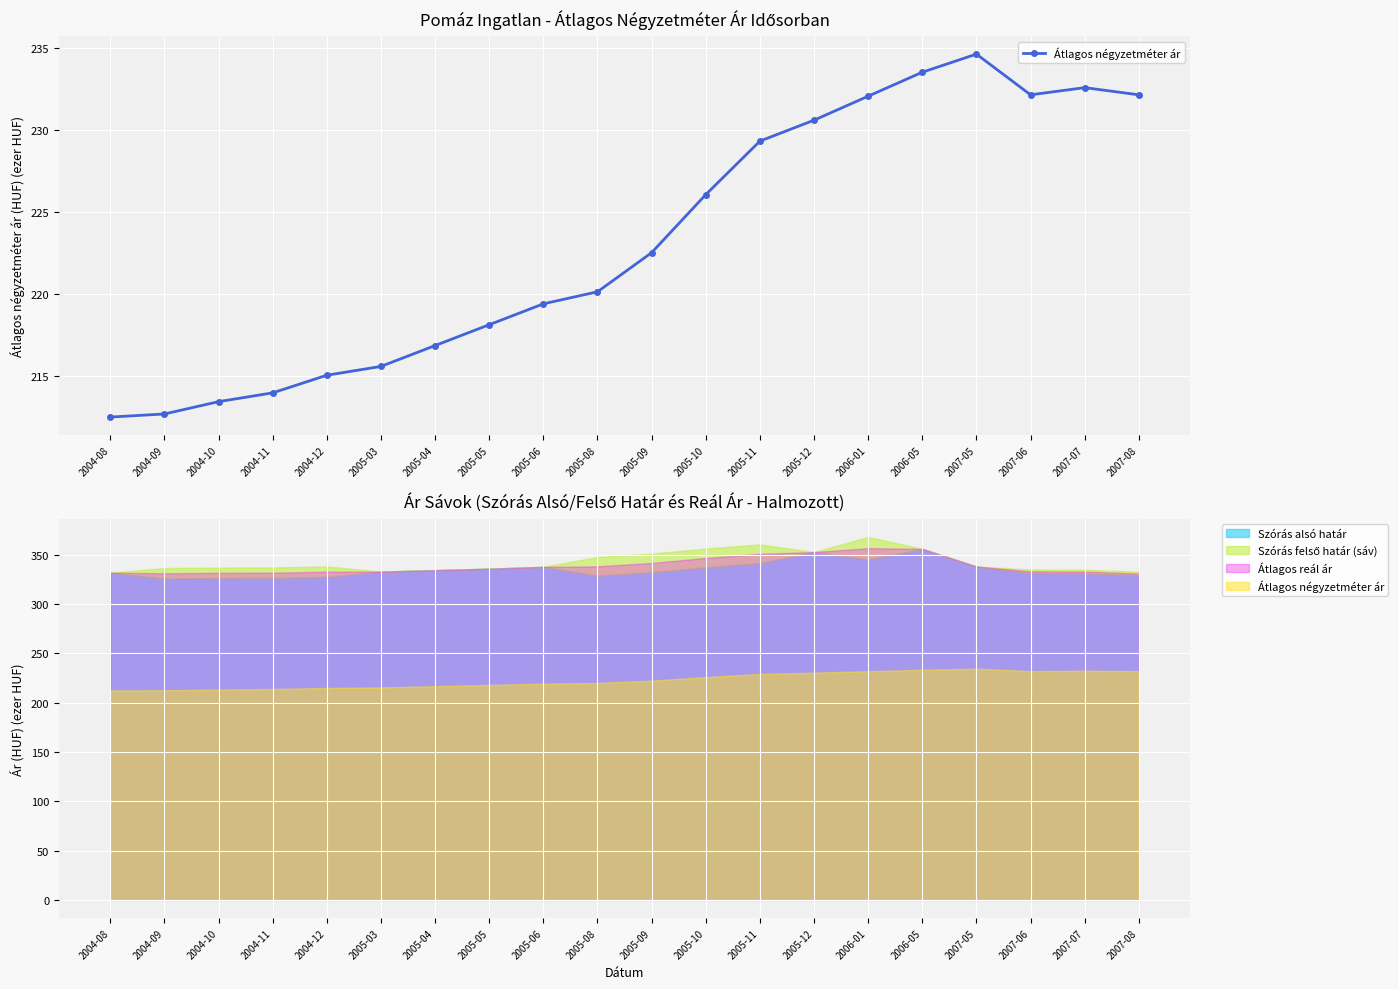

At which label does the data first exceed 222?

2005-09